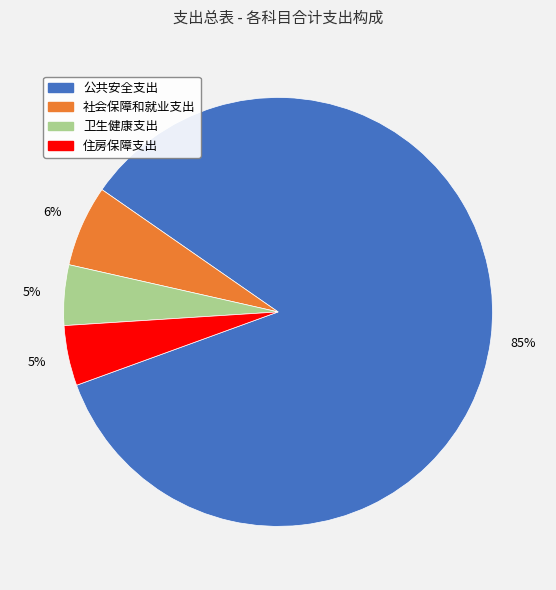

Do 卫生健康支出 and 公共安全支出 together represent more than half of the pie?

Yes